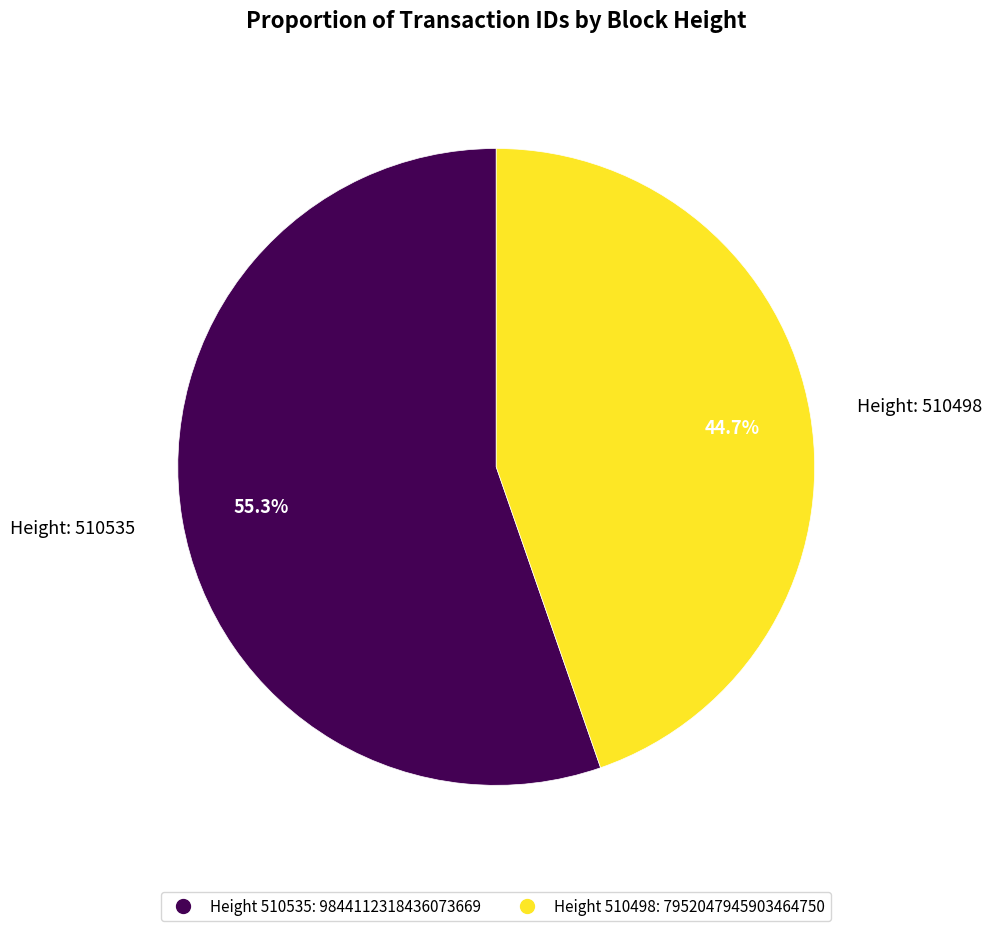

Count the number of slices in the pie.

2